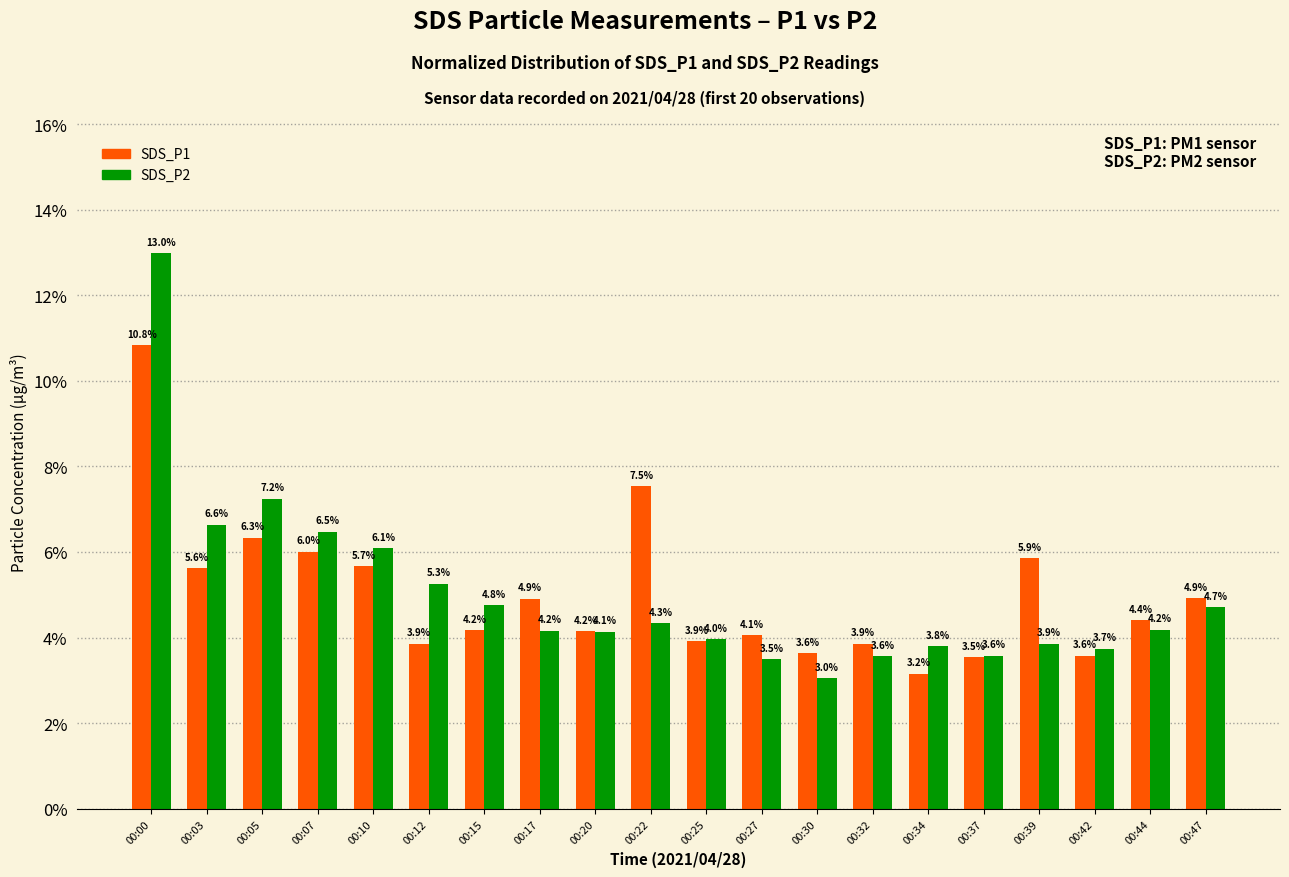

How many groups of bars are there?

20